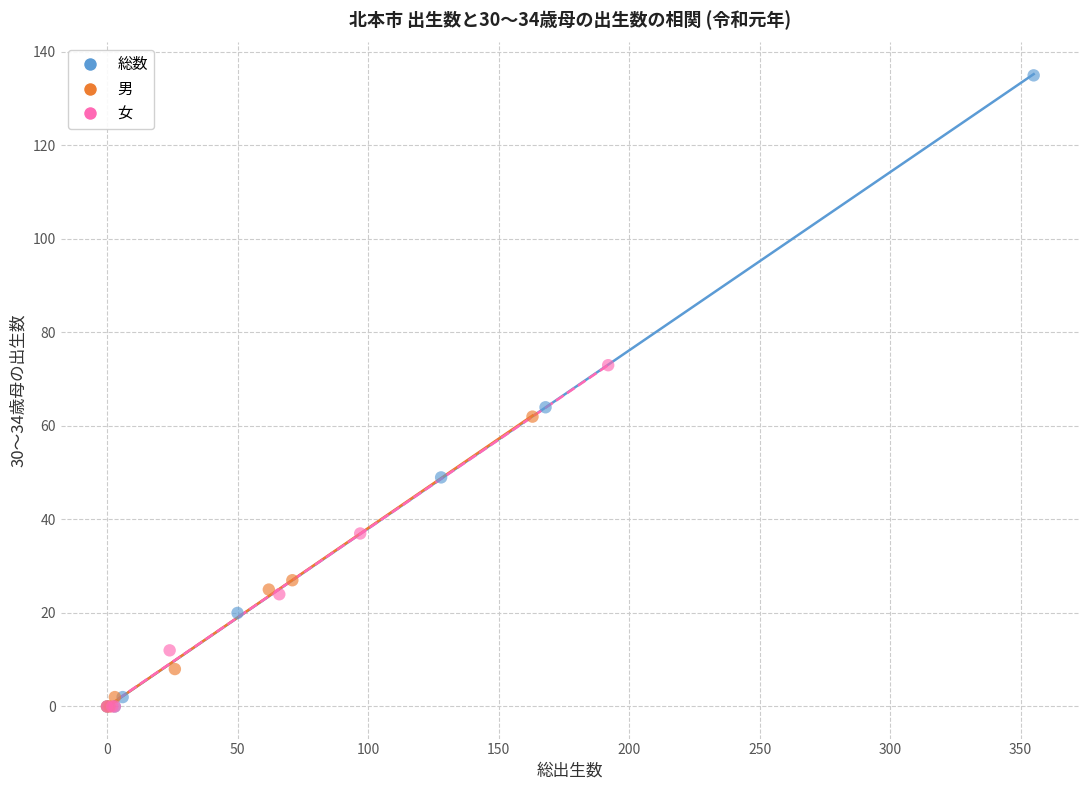

Which series contains the highest Y value?

総数